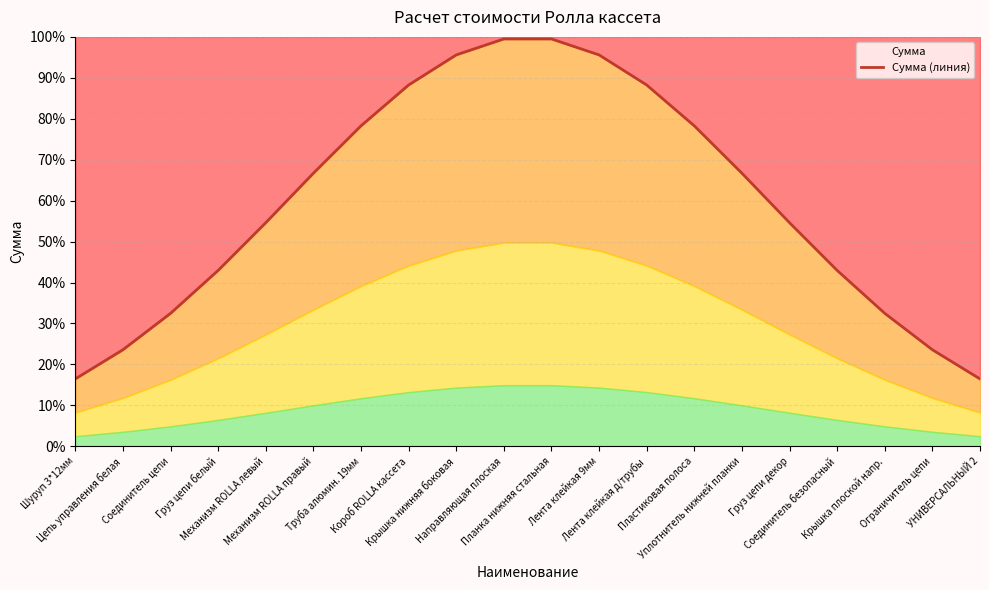

At which label is the value closest to 57?

Механизм ROLLA левый